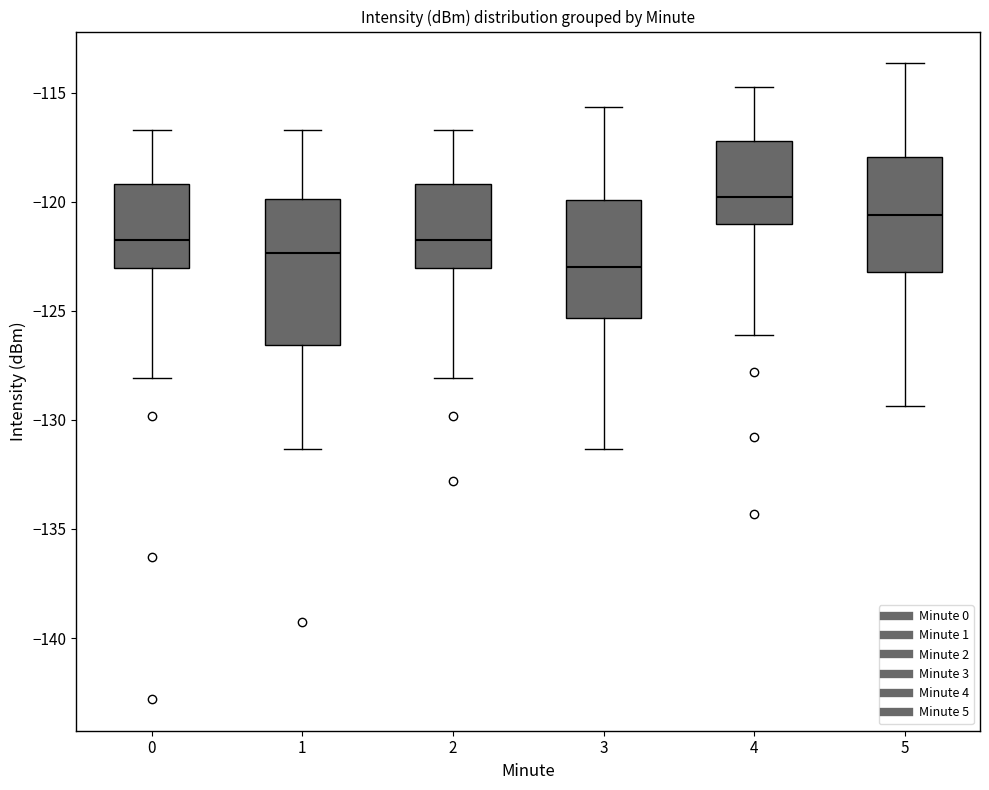

Reading left to right, transcribe this box plot: for each box, give where its median line is, the range the box spans, and where its two whiskers end, as read against the y-axis. The values are not printed on the chart, so give them approximately, as read against the axis.

0: median -122.0, box -123.0 to -119.0, whiskers -128.0 to -116.5
1: median -122.5, box -126.5 to -120.0, whiskers -131.5 to -116.5
2: median -122.0, box -123.0 to -119.0, whiskers -128.0 to -116.5
3: median -123.0, box -125.5 to -120.0, whiskers -131.5 to -115.5
4: median -120.0, box -121.0 to -117.0, whiskers -126.0 to -114.5
5: median -120.5, box -123.0 to -118.0, whiskers -129.5 to -113.5